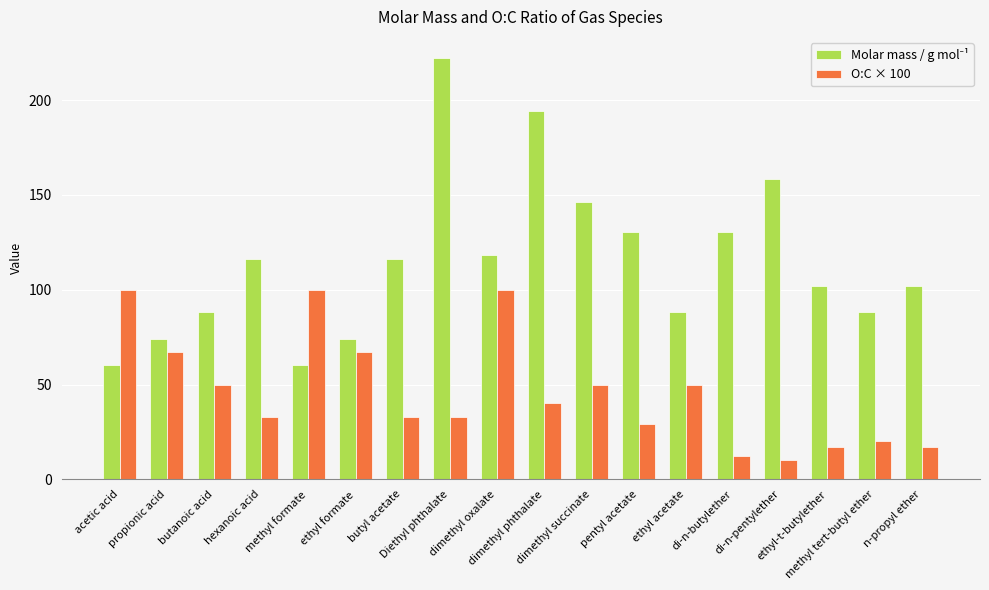

How many categories are shown in the chart?

18